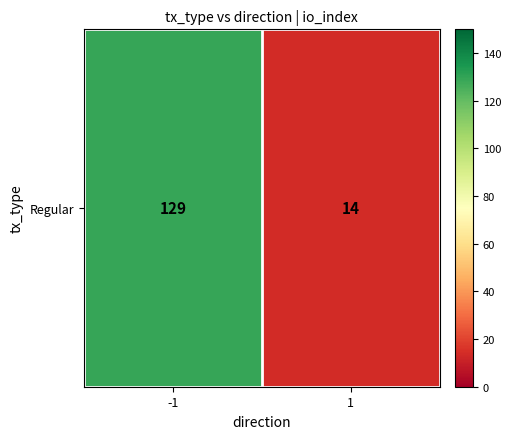

How many categories are shown in the chart?

2